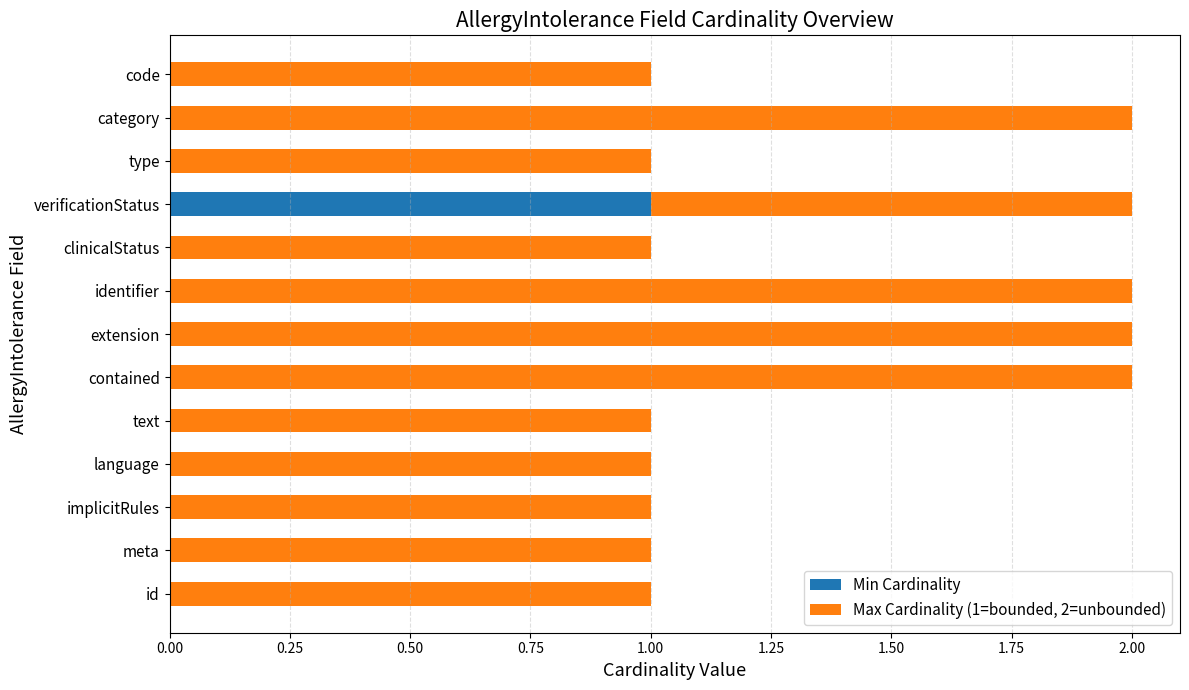

True or false: Min Cardinality has a value of 0 at contained.

True